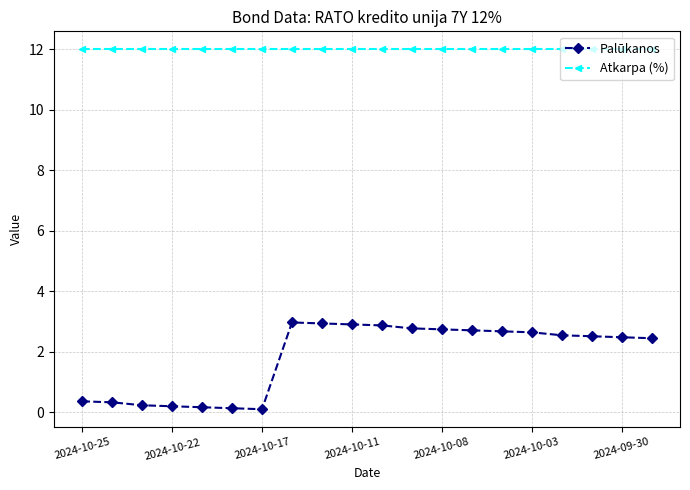

What are all the series names shown in the legend?

Palūkanos, Atkarpa (%)